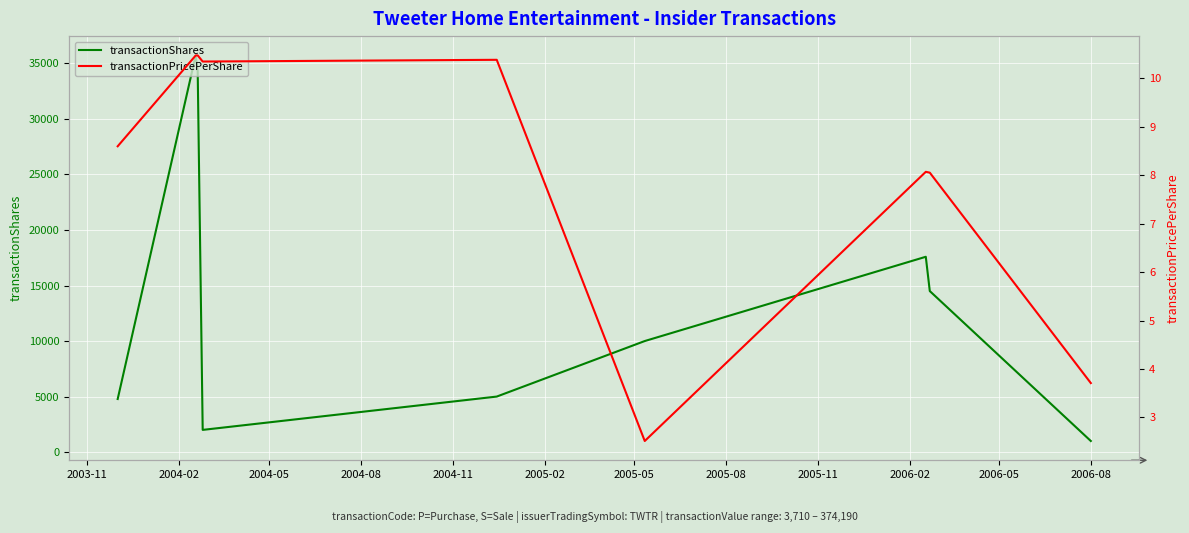

True or false: transactionShares and transactionPricePerShare intersect in this chart.

False